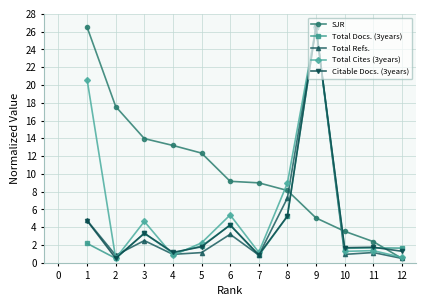

Is it true that Total Docs. (3years) equals 5.2 at 8?

True